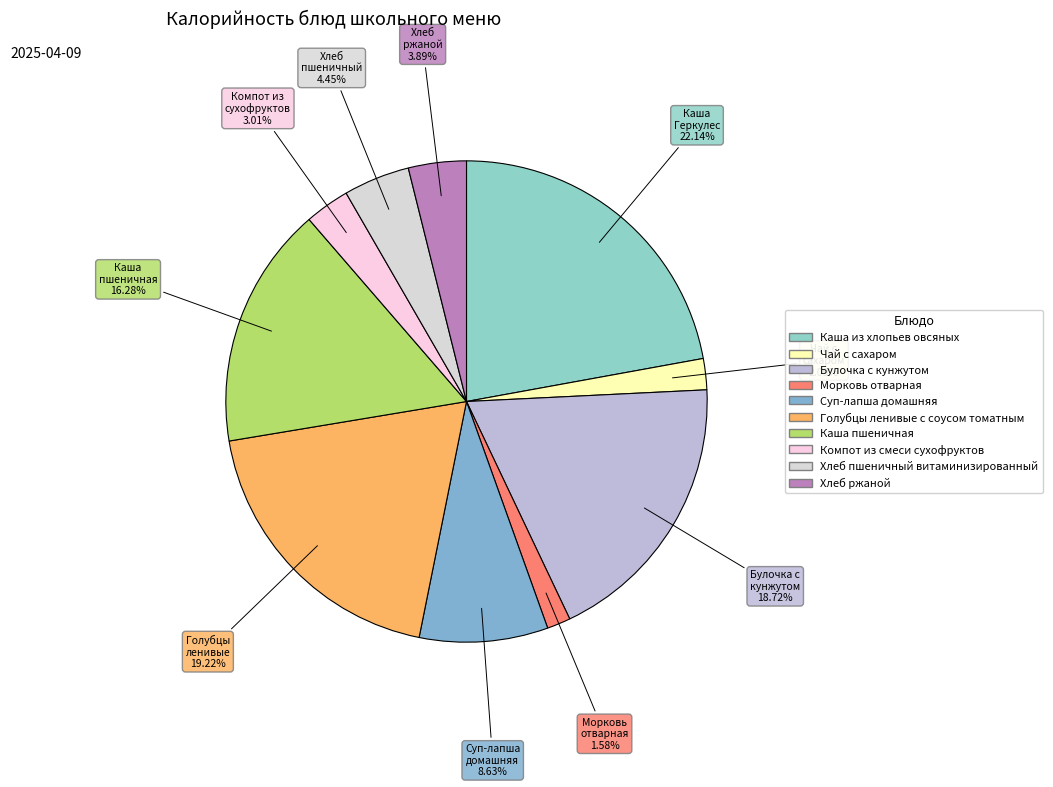

Count the number of slices in the pie.

10